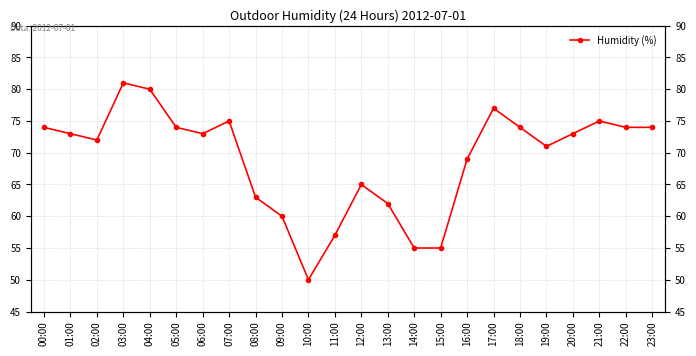

What is the value of the 19th point from the left?

74